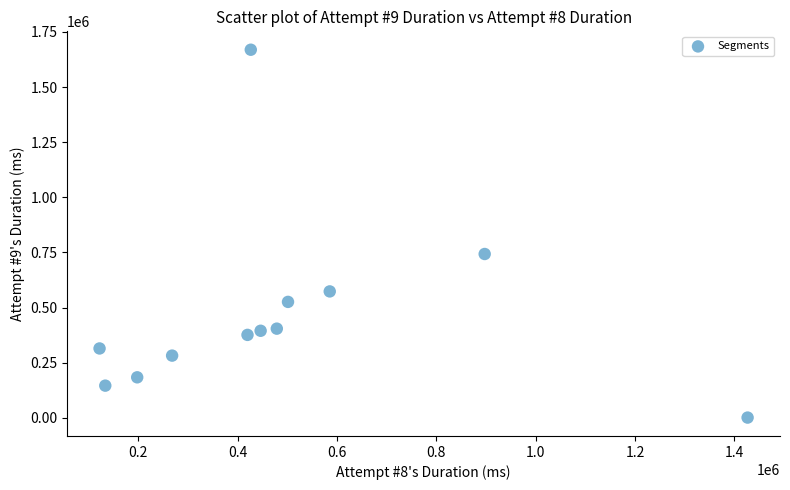

What Y value in the scatter plot is closest to 835094?

742838